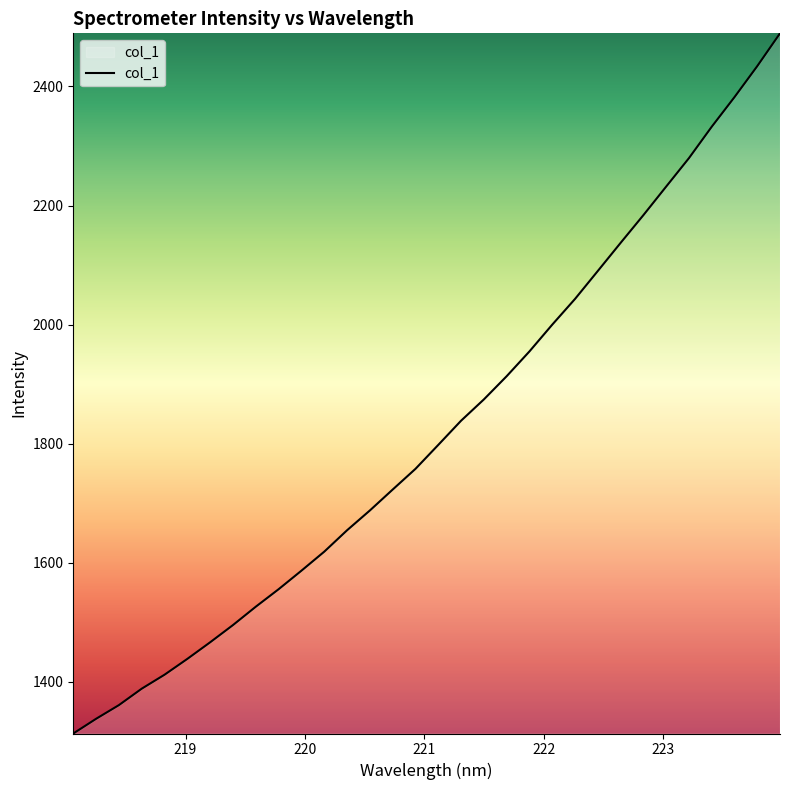

What is the smallest value displayed?

1313.1